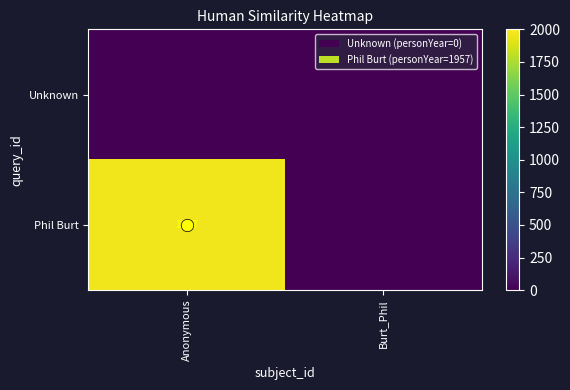

Is it true that Phil Burt equals 996 at Anonymous?

False